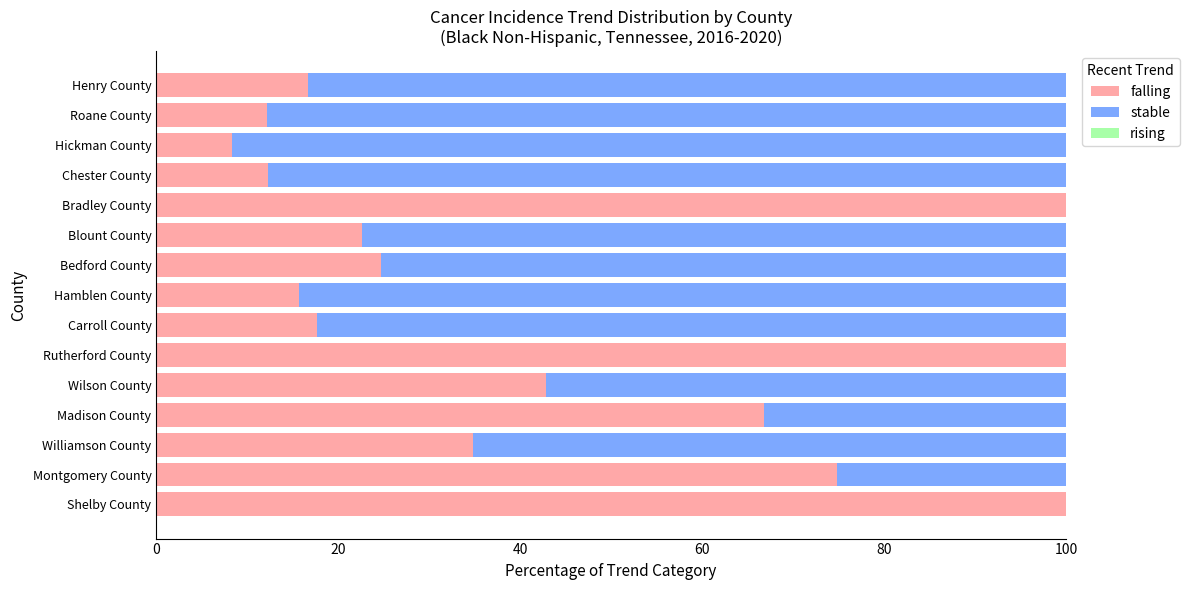

What is the sum of all falling values?

649.4